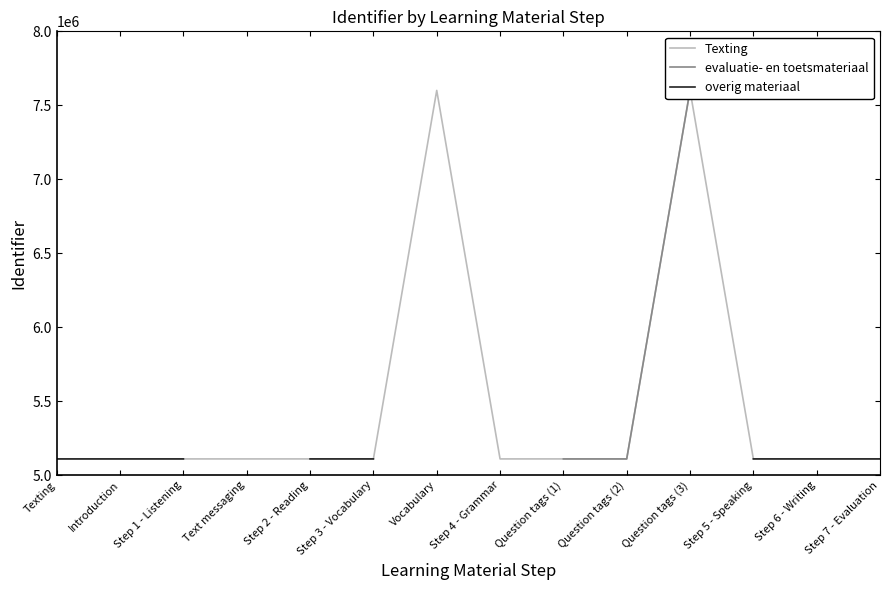

What are all the series names shown in the legend?

Texting, evaluatie- en toetsmateriaal, overig materiaal